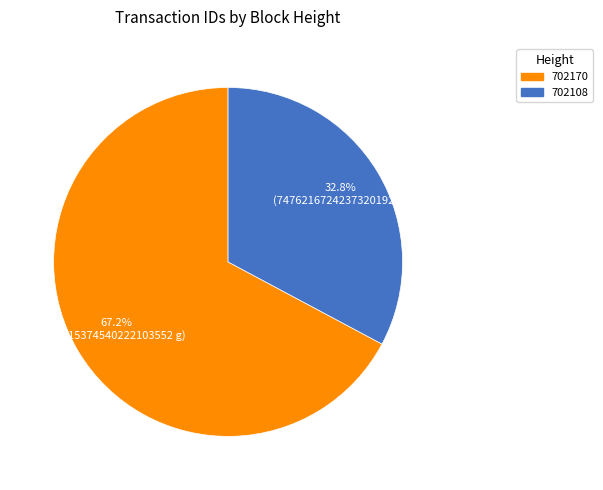

Count the number of slices in the pie.

2